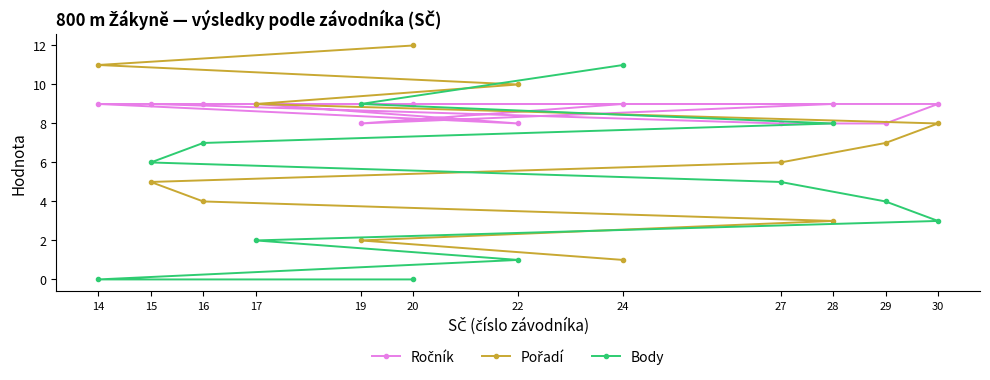

At which label is Body closest to 5?

27